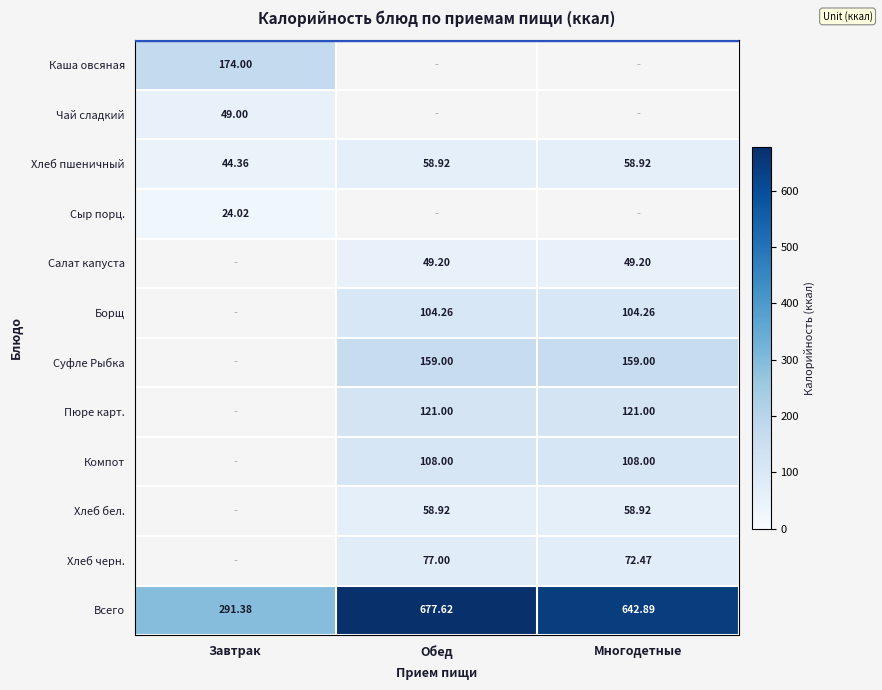

At which category is the sum across all series the highest?

Обед